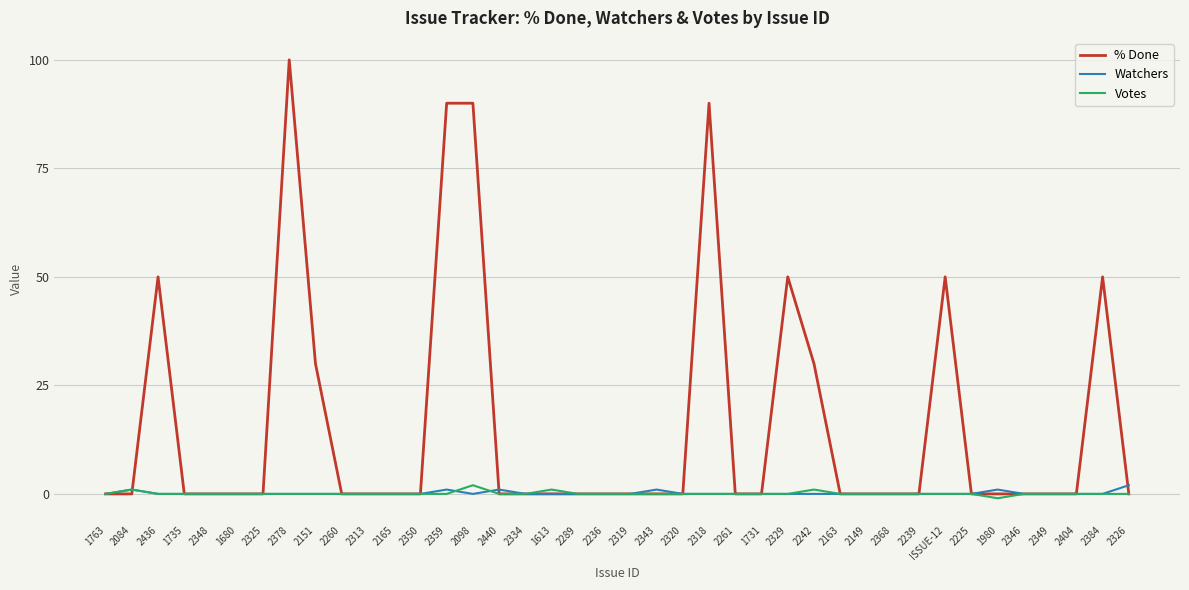

What is the minimum value shown in the chart?

-1